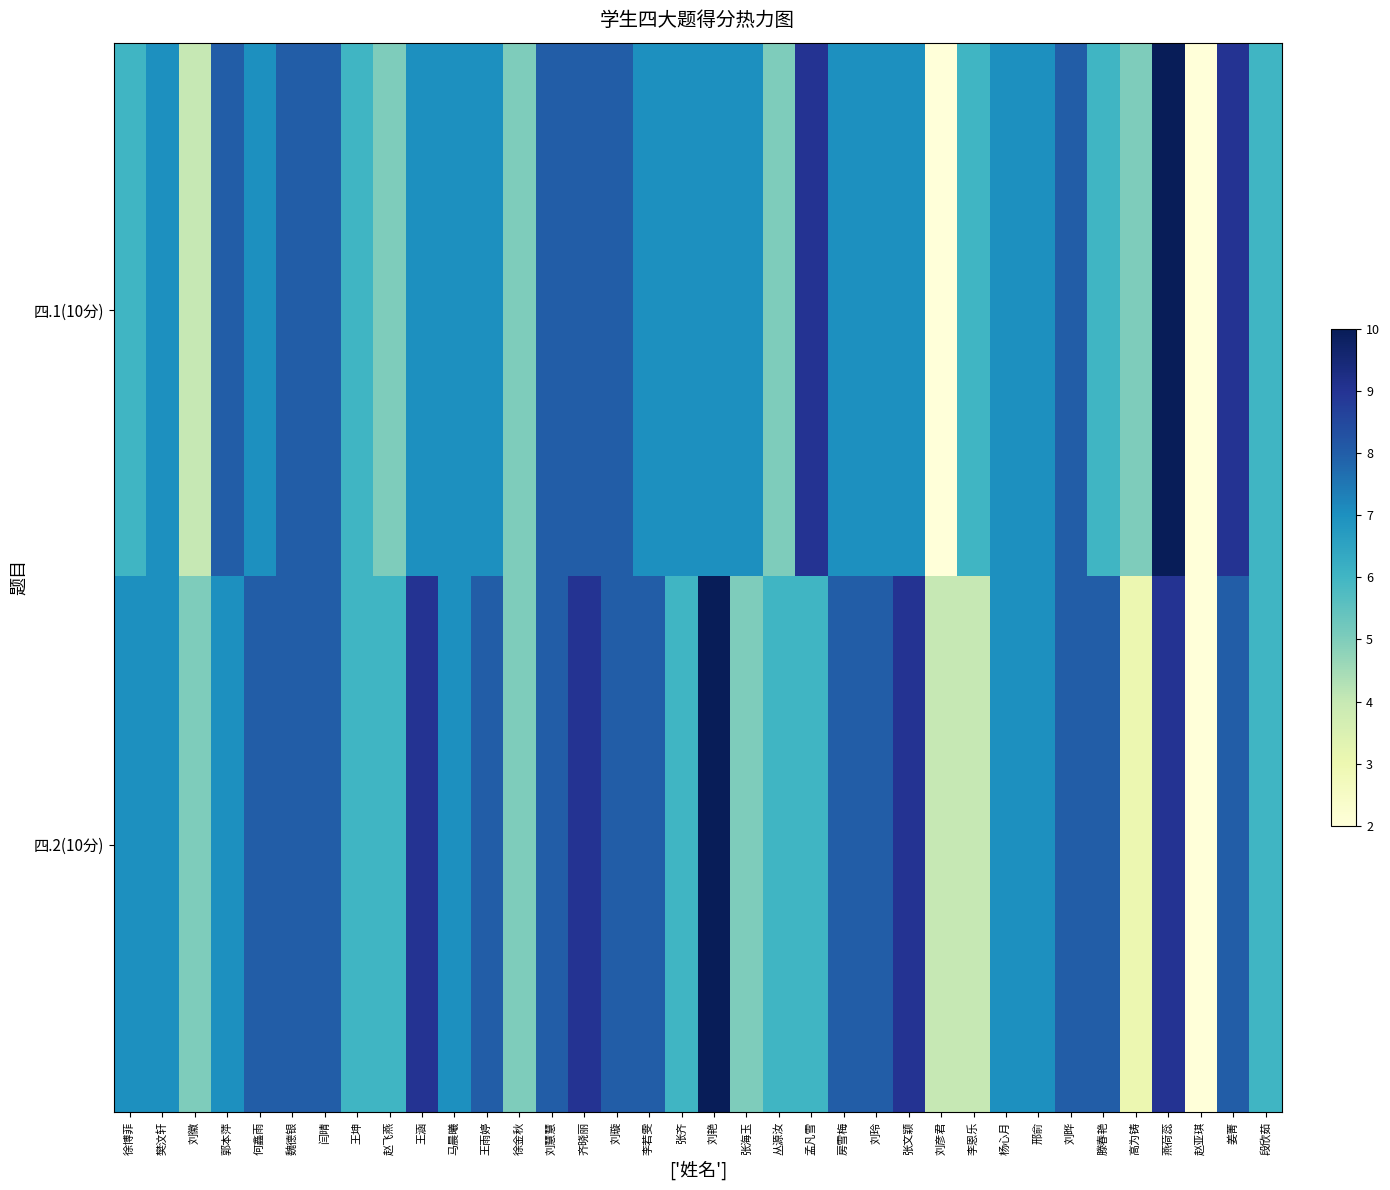

Reading left to right, extract all data points from this chart.

四.1(10分): 徐博菲=6	樊汶轩=7	刘徽=4	郭本萍=8	何鑫雨=7	魏德银=8	闫晴=8	王坤=6	赵飞燕=5	王涵=7	马晨曦=7	王雨婷=7	徐金秋=5	刘慧慧=8	齐晓丽=8	刘璇=8	李若雯=7	张齐=7	刘艳=7	张海玉=7	丛源汝=5	孟凡雪=9	房雪梅=7	刘玲=7	张文颖=7	刘彦君=2	李恩乐=6	杨心月=7	邢俞=7	刘晔=8	滕春艳=6	高为铸=5	燕荷蕊=10	赵亚琪=2	姜菁=9	段欣茹=6
四.2(10分): 徐博菲=7	樊汶轩=7	刘徽=5	郭本萍=7	何鑫雨=8	魏德银=8	闫晴=8	王坤=6	赵飞燕=6	王涵=9	马晨曦=7	王雨婷=8	徐金秋=5	刘慧慧=8	齐晓丽=9	刘璇=8	李若雯=8	张齐=6	刘艳=10	张海玉=5	丛源汝=6	孟凡雪=6	房雪梅=8	刘玲=8	张文颖=9	刘彦君=4	李恩乐=4	杨心月=7	邢俞=7	刘晔=8	滕春艳=8	高为铸=3	燕荷蕊=9	赵亚琪=2	姜菁=8	段欣茹=6